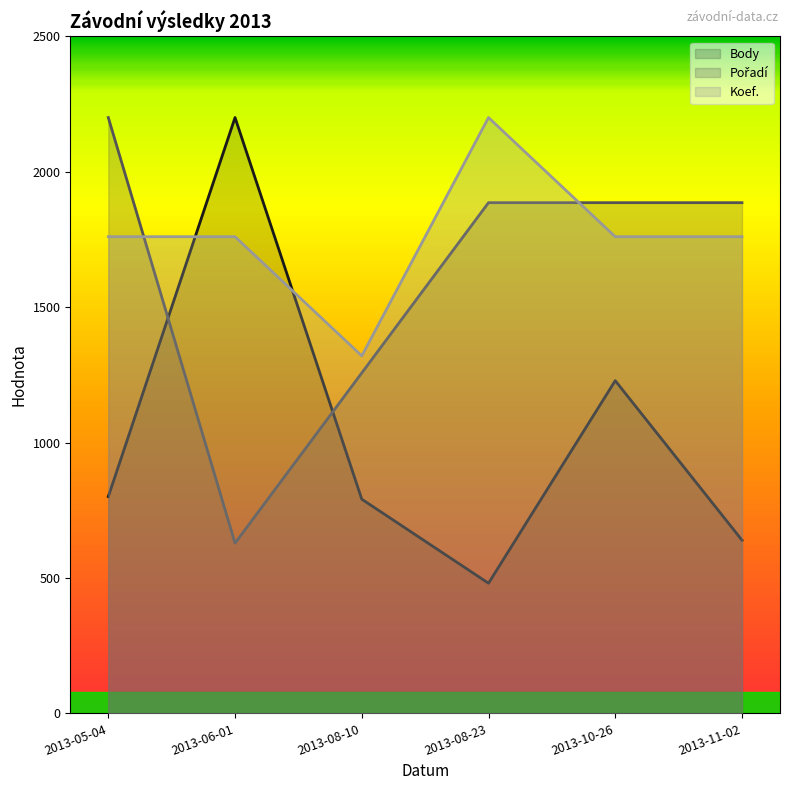

How many values in the Koef. series exceed 1760?

1